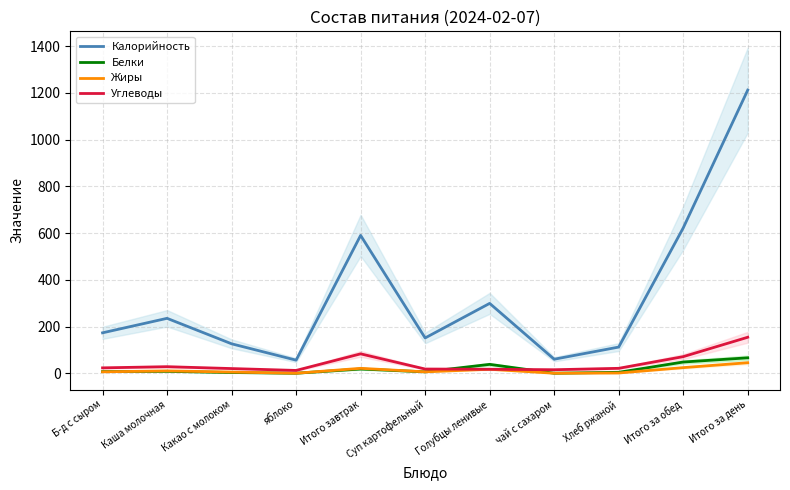

How many lines are shown in the chart?

4